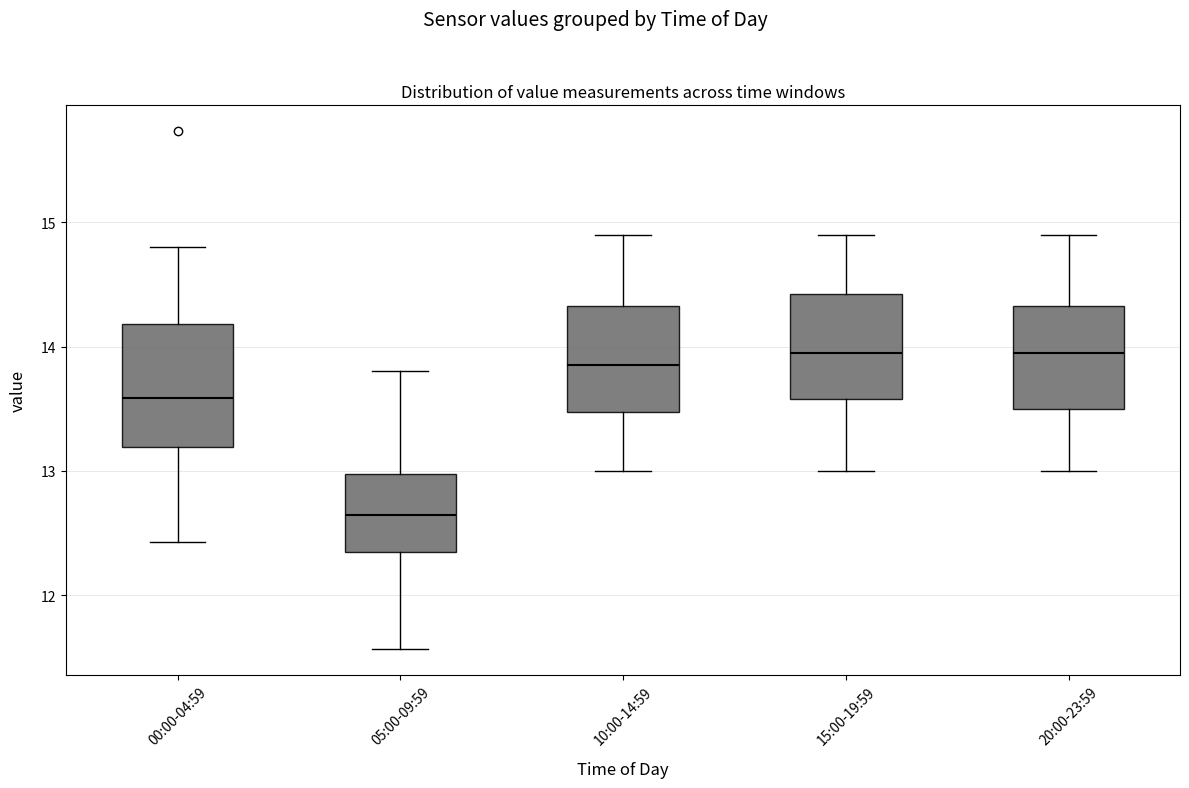

Reading left to right, read every box against the y-axis: the position of its median line, the range the box covers, and the ends of its whiskers. The values are not printed on the chart, so give them approximately, as read against the axis.

00:00-04:59: median 13.6, box 13.2 to 14.2, whiskers 12.4 to 14.8
05:00-09:59: median 12.7, box 12.4 to 13.0, whiskers 11.6 to 13.8
10:00-14:59: median 13.9, box 13.5 to 14.3, whiskers 13.0 to 14.9
15:00-19:59: median 14.0, box 13.6 to 14.4, whiskers 13.0 to 14.9
20:00-23:59: median 14.0, box 13.5 to 14.3, whiskers 13.0 to 14.9